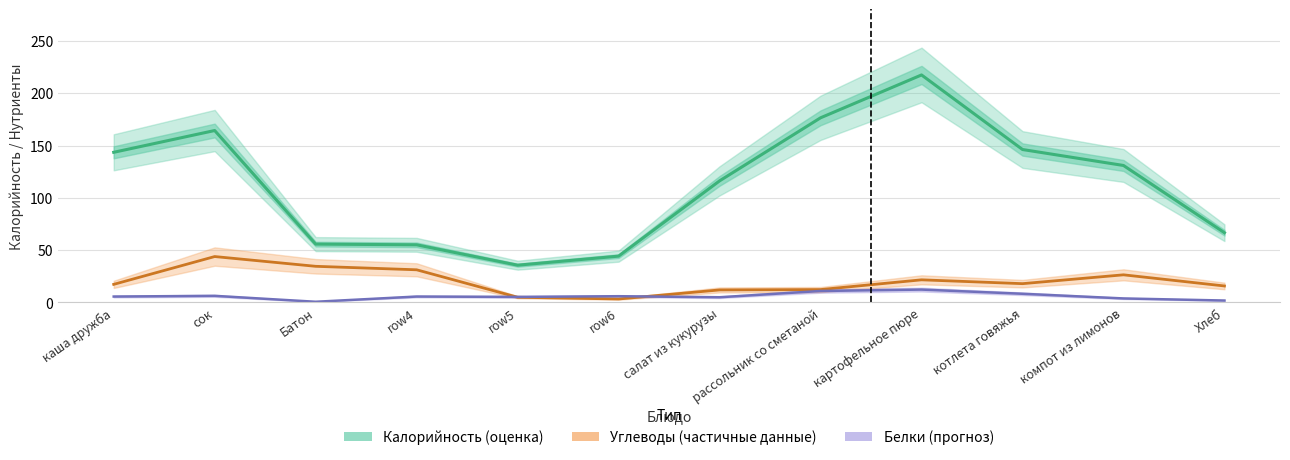

The value of Белки at 11 is 1.6. True or false?

False